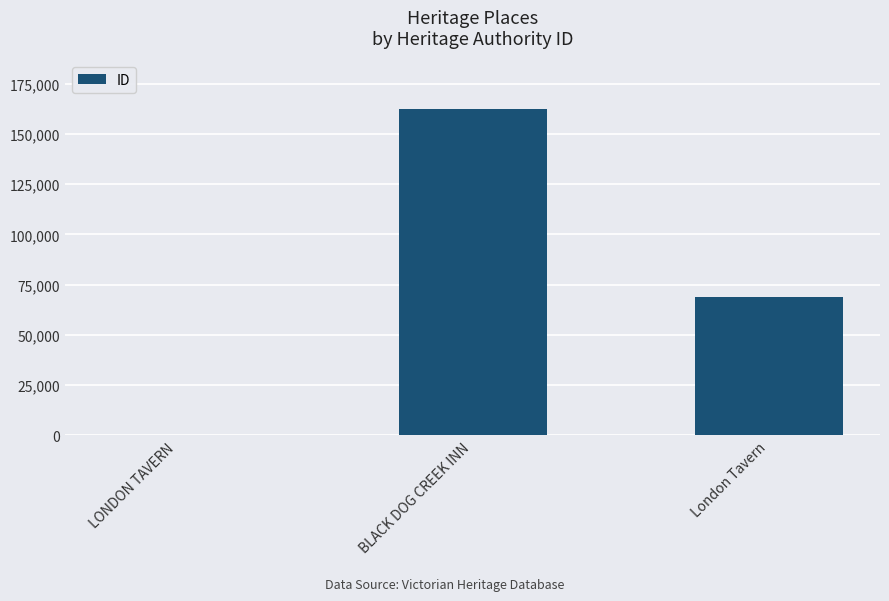

The value at BLACK DOG CREEK INN is 162332. True or false?

True